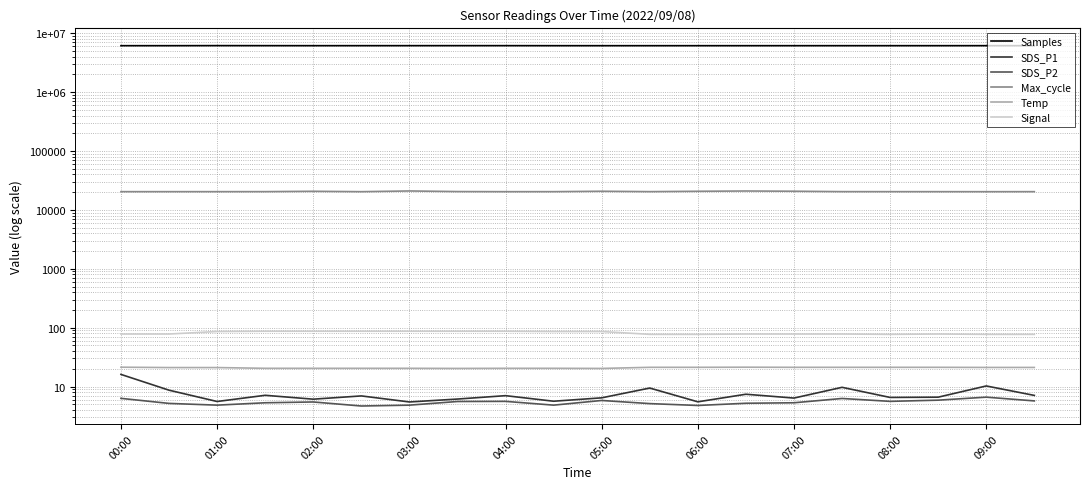

Reading left to right, extract all data points from this chart.

Samples: 6155760.0	6155643.0	6171963.0	6164468.0	6158127.0	6160091.0	6162202.0	6165631.0	6164888.0	6156306.0	6154977.0	6155230.0	6155263.0	6154824.0	6156856.0	6155489.0	6156634.0	6157559.0	6160452.0	6156580.0
SDS_P1: 16.1	8.7	5.6	7.1	6.1	6.9	5.5	6.1	7.0	5.6	6.4	9.4	5.5	7.4	6.4	9.7	6.5	6.6	10.2	7.1
SDS_P2: 6.3	5.2	4.8	5.3	5.5	4.7	4.8	5.6	5.6	4.8	5.8	5.1	4.8	5.2	5.3	6.3	5.6	5.9	6.6	5.7
Max_cycle: 20412.0	20419.0	20418.0	20432.0	20711.0	20395.0	20978.0	20490.0	20399.0	20415.0	20742.0	20432.0	20719.0	20945.0	20755.0	20438.0	20416.0	20407.0	20387.0	20415.0
Temp: 21.3	21.0	21.0	20.4	20.4	20.4	20.4	20.3	20.4	20.4	20.3	21.2	21.2	21.3	21.2	21.2	21.2	21.2	21.1	21.1
Signal: 78.0	78.0	86.0	87.0	87.0	87.0	87.0	87.0	87.0	86.0	86.0	77.0	77.0	78.0	78.0	78.0	77.0	78.0	77.0	77.0